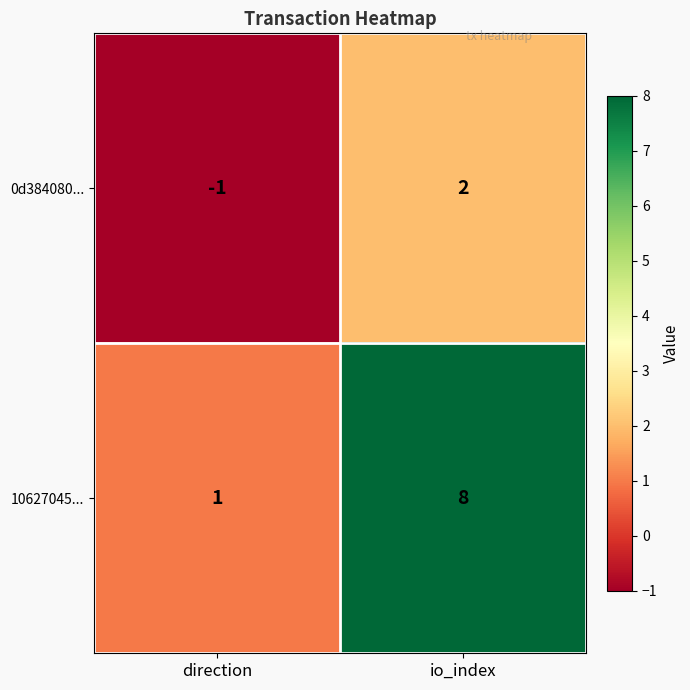

What is the difference between the highest and lowest values at io_index?

6